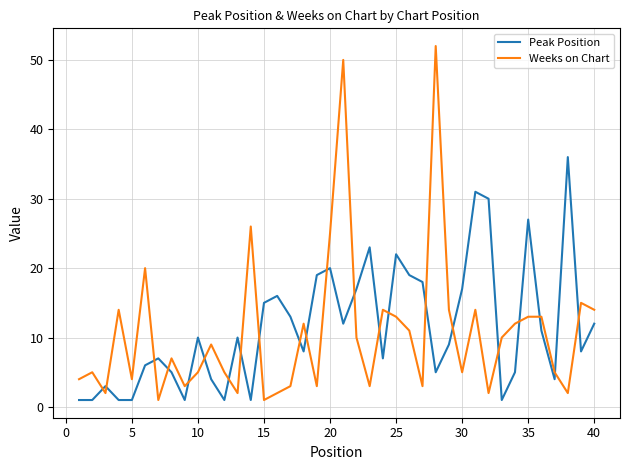

Which series ends up on top after the final intersection of Weeks on Chart and Peak Position?

Weeks on Chart